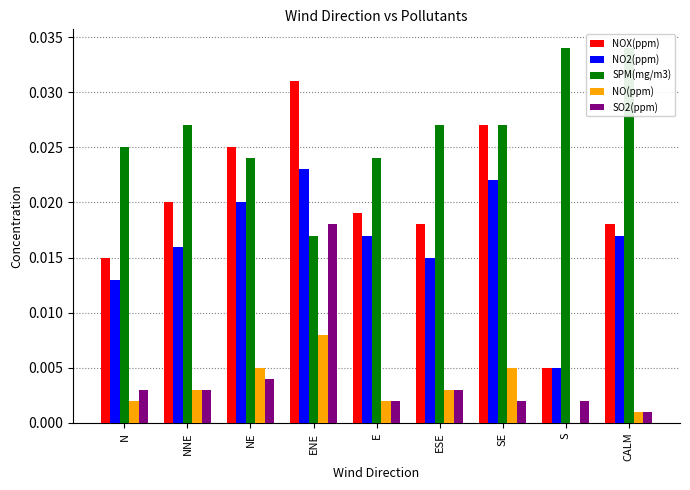

Does the chart contain stacked bars?

No